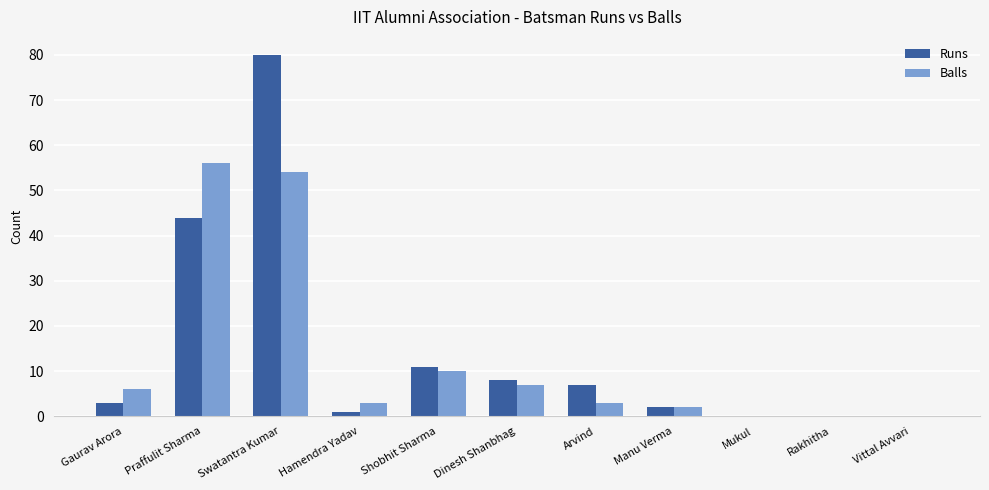

Is it true that Balls equals -33 at Vittal Avvari?

False